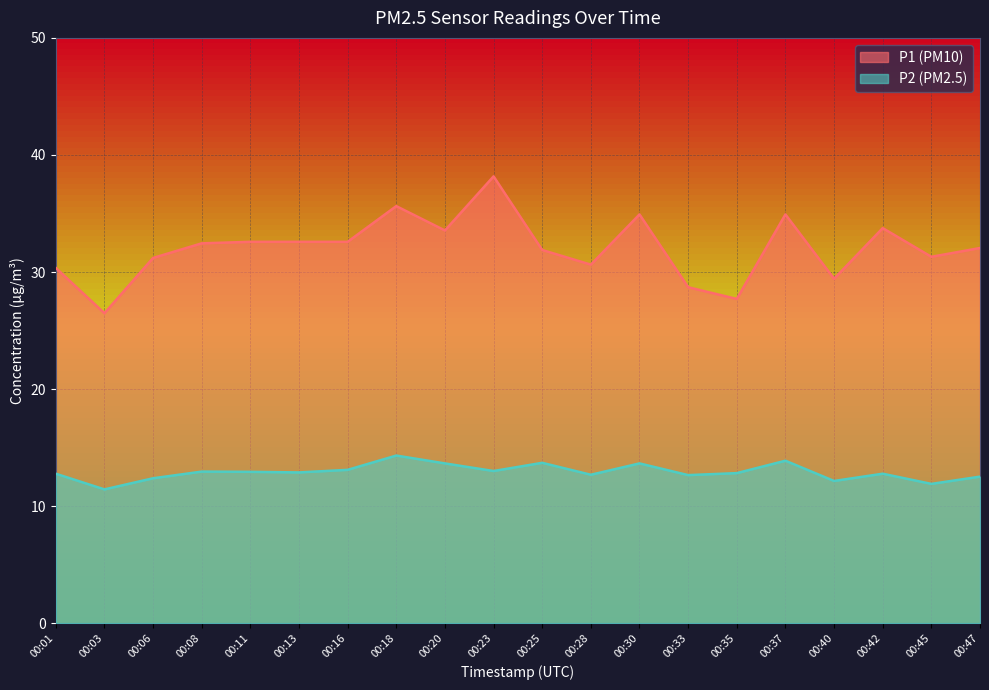

How many values in the P1 series are below 32?

9